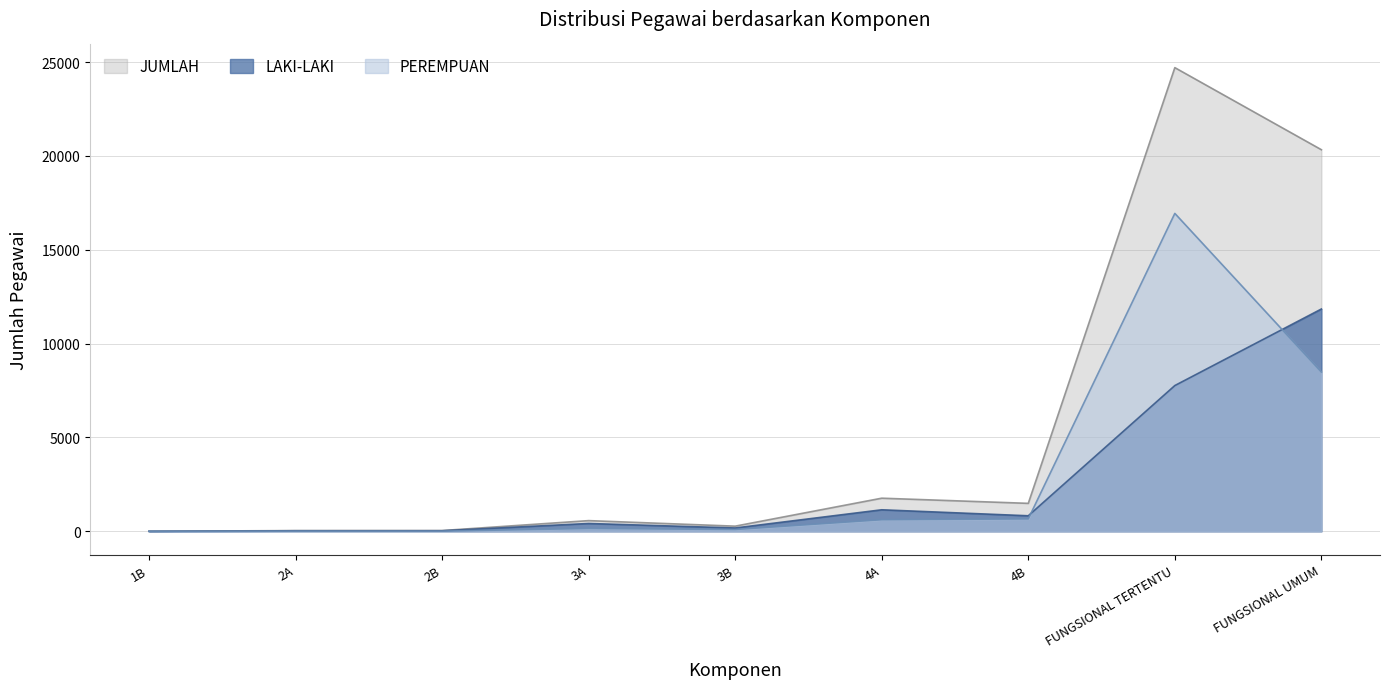

What is the total value across all series at 2A?

78